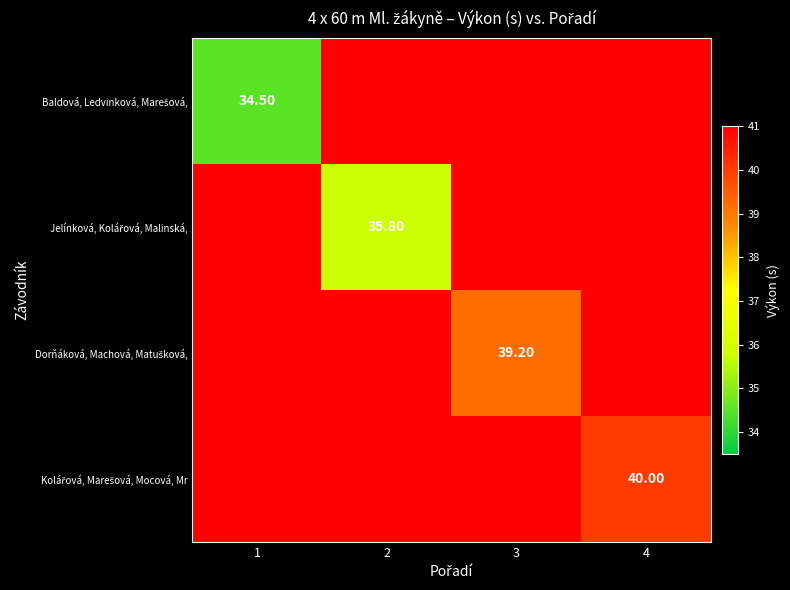

Which label corresponds to the largest value in the chart?

2